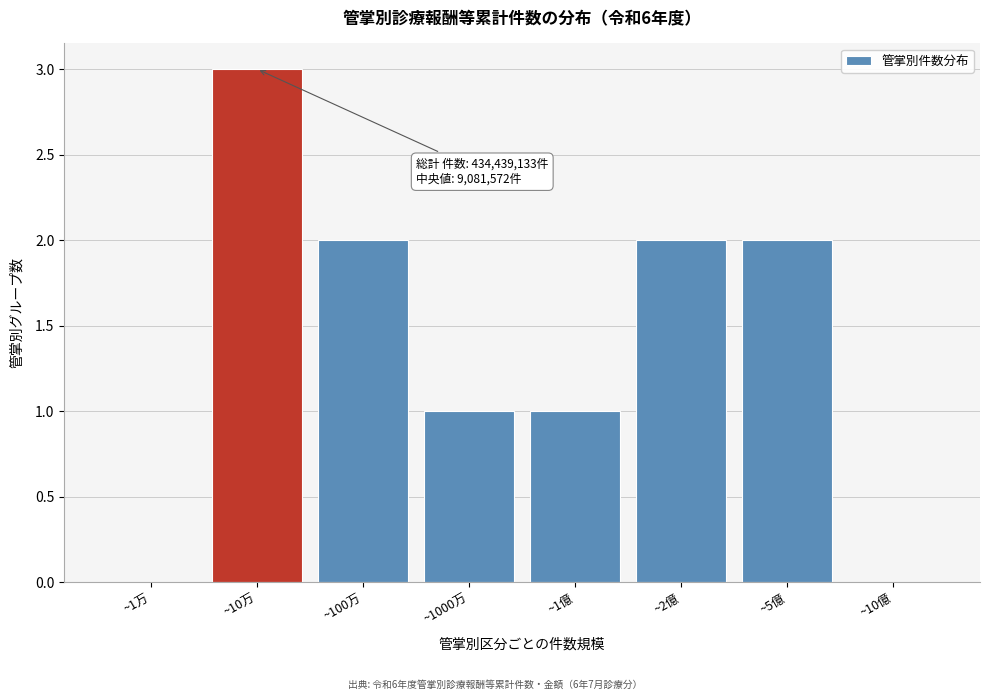

Reading left to right, list all the values displayed in this chart.

~1万=0	~10万=3	~100万=2	~1000万=1	~1億=1	~2億=2	~5億=2	~10億=0